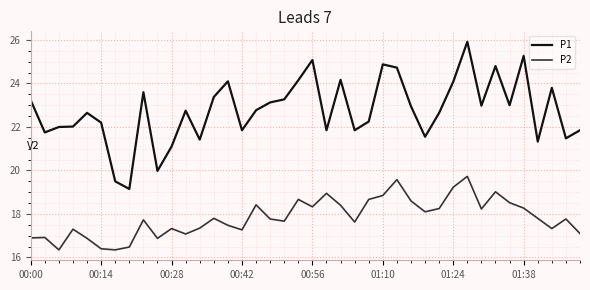

Which series has the largest range (max minus min)?

P1